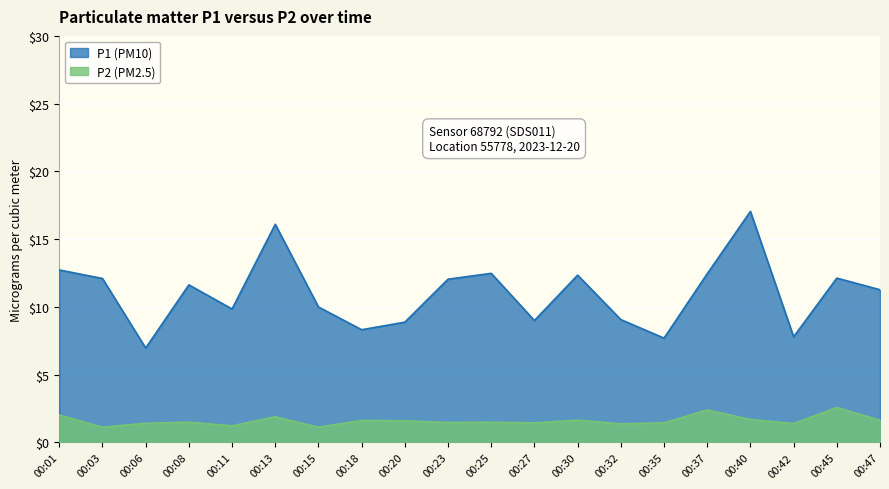

Reading right to left, what are all the values shown in this chart?

P1: 11.3	12.1	7.8	17.1	12.4	7.7	9.1	12.3	9.0	12.5	12.1	8.9	8.3	10.0	16.1	9.8	11.6	7.0	12.1	12.7
P2: 1.6	2.6	1.4	1.7	2.4	1.4	1.4	1.6	1.4	1.5	1.5	1.6	1.6	1.1	1.9	1.2	1.5	1.4	1.1	2.0